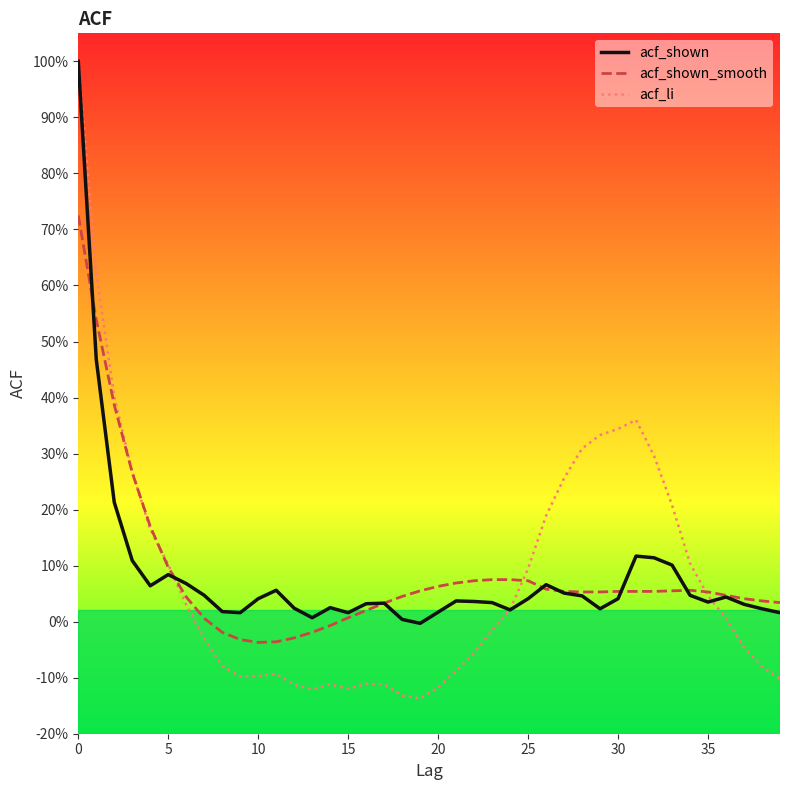

Does the chart have visible grid lines?

No